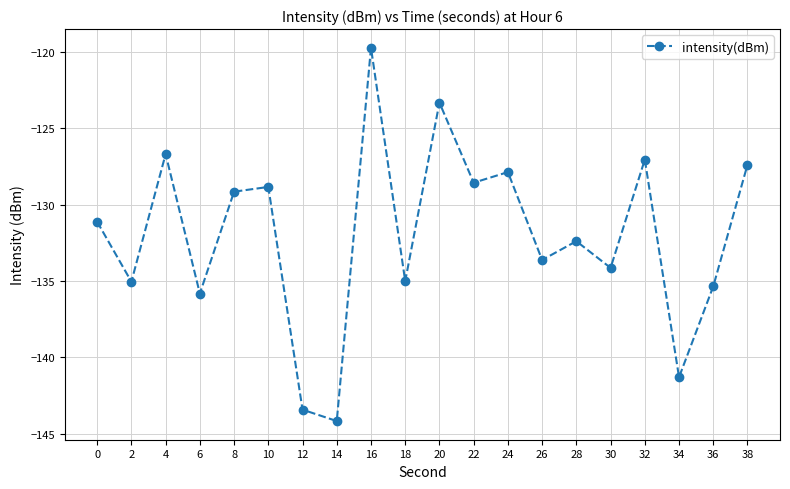

What is the value of the 18th point from the left?

-141.3